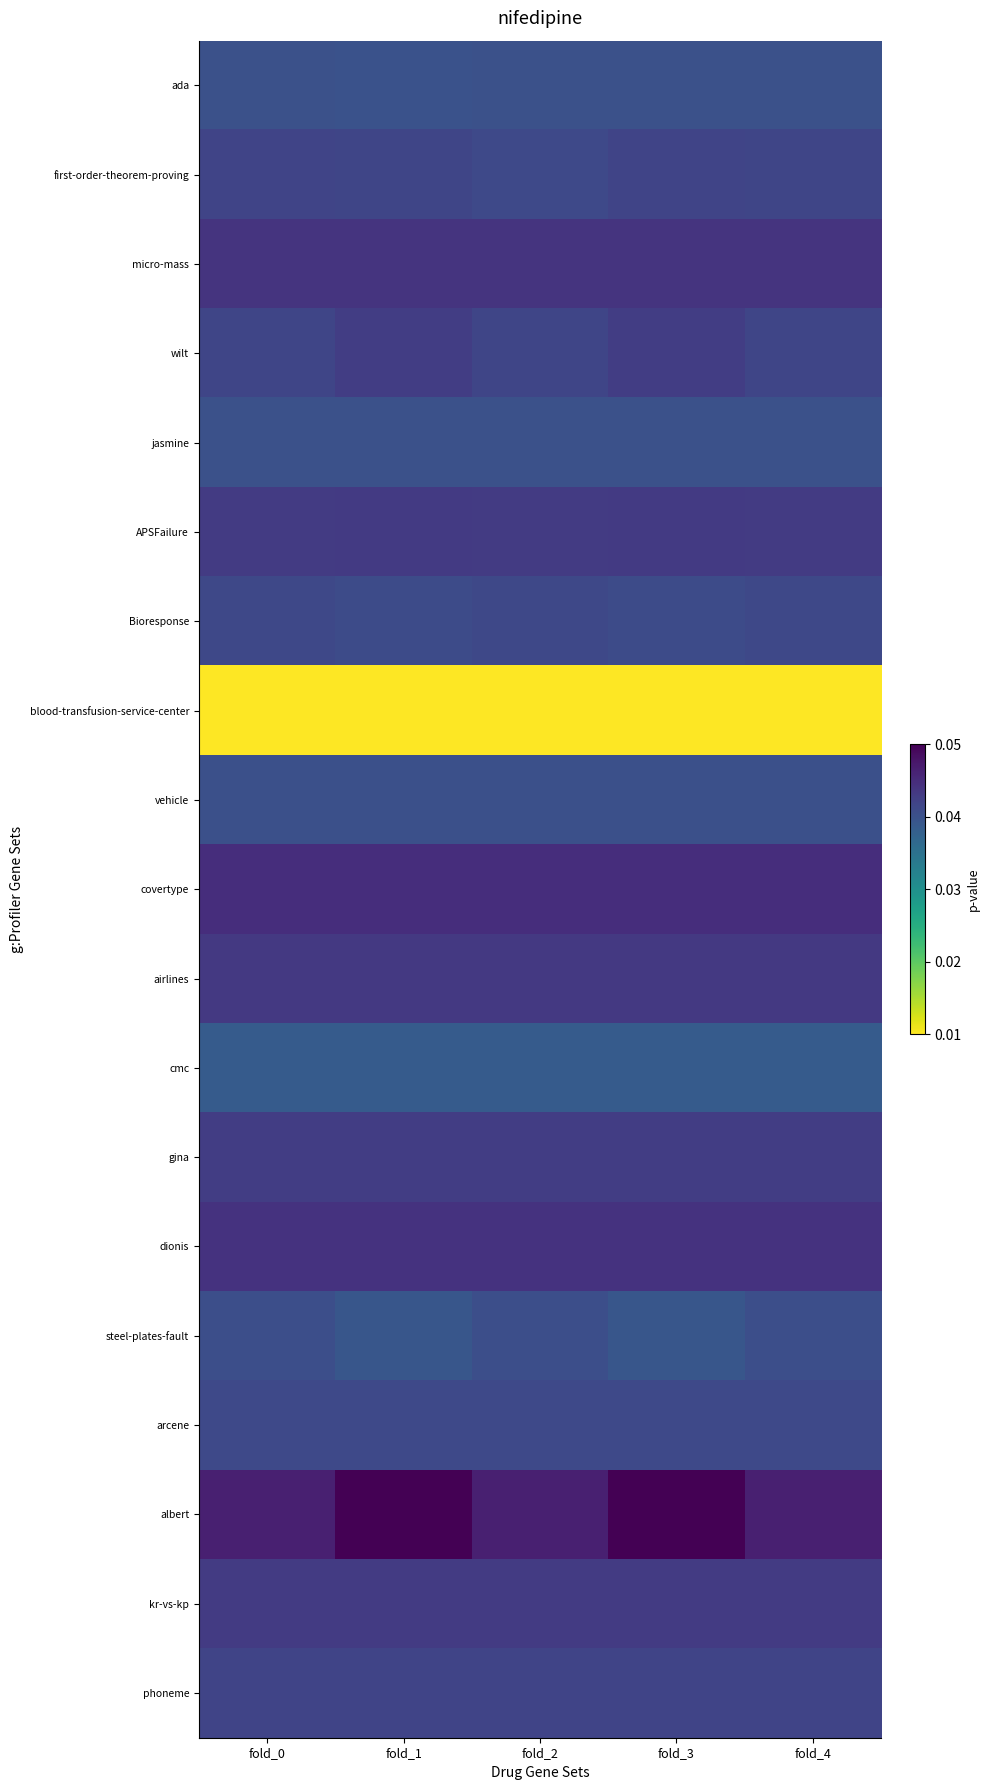

At fold_3, list the series in order from largest to smallest.

albert, covertype, dionis, micro-mass, airlines, APSFailure, kr-vs-kp, gina, wilt, phoneme, first-order-theorem-proving, arcene, Bioresponse, vehicle, ada, jasmine, steel-plates-fault, cmc, blood-transfusion-service-center